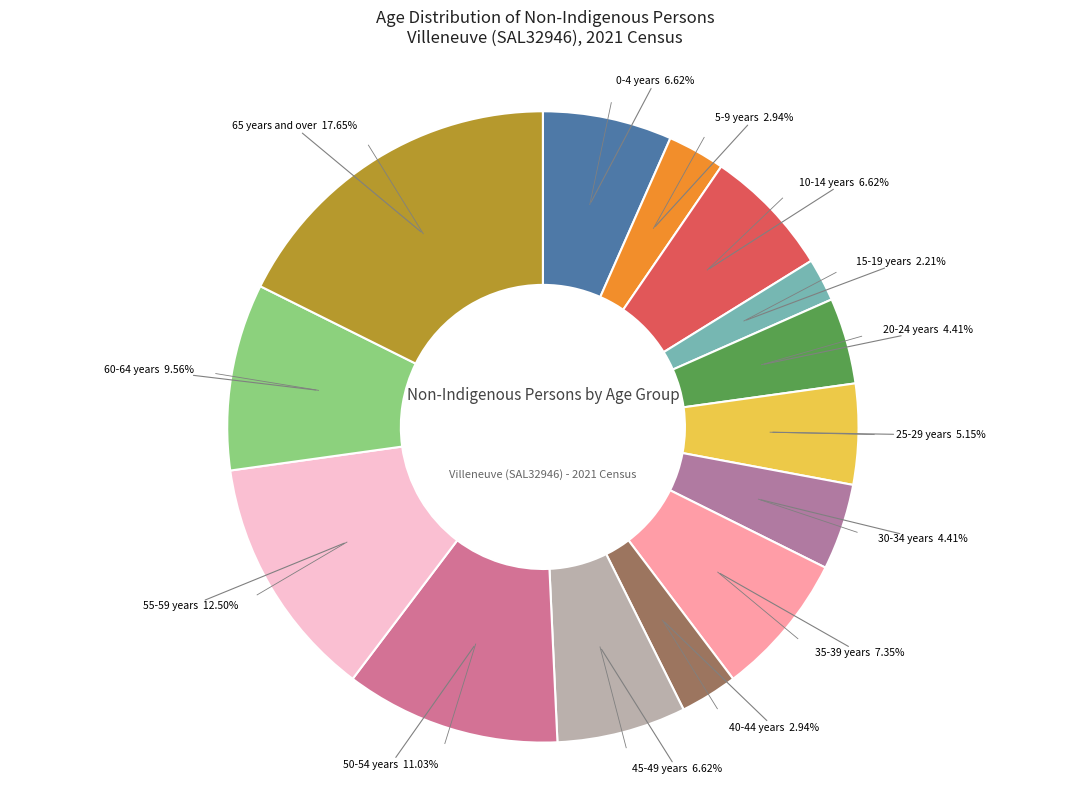

How many slices are in this pie chart?

14